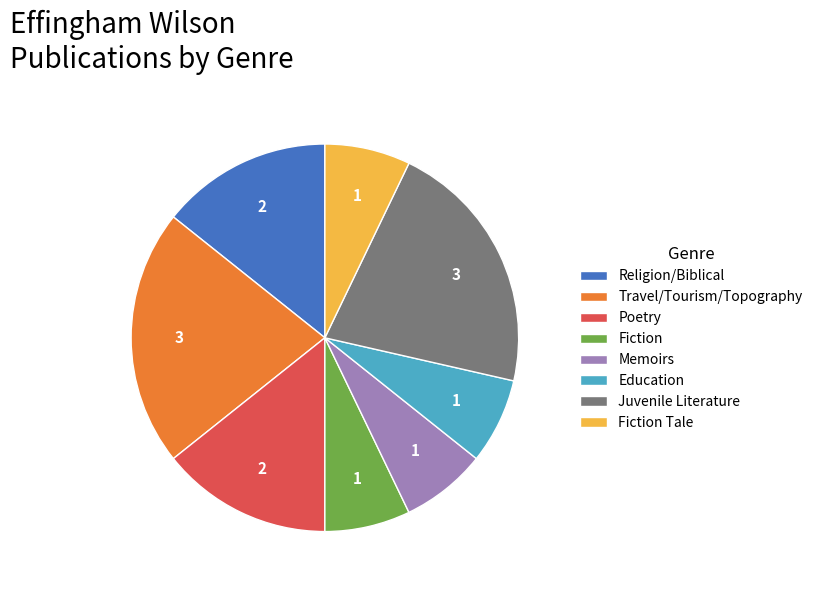

Is there a majority slice in this chart?

No